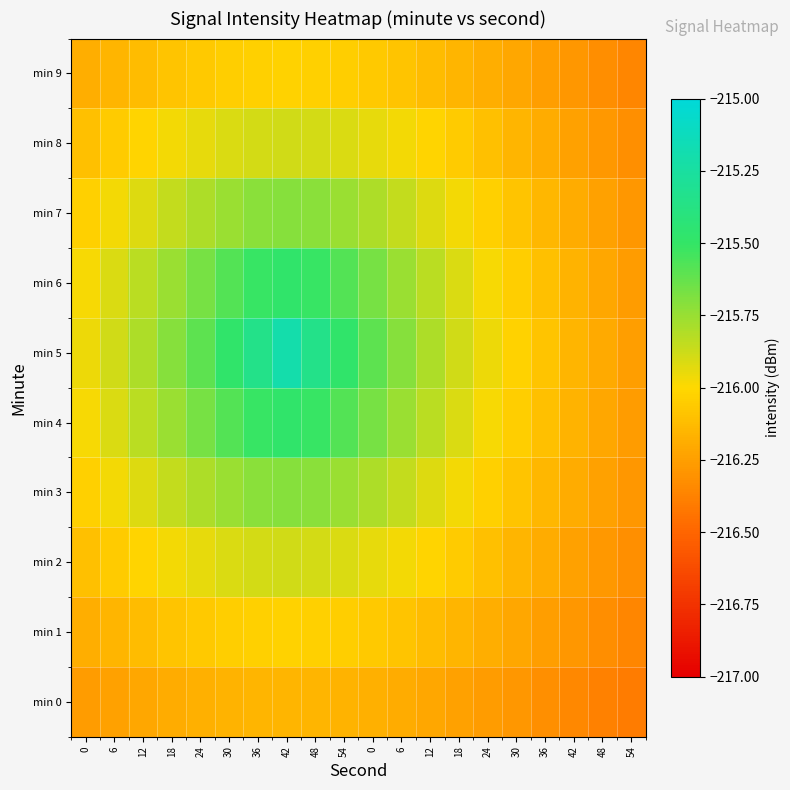

Reading right to left, extract all data points from this chart.

min 0: 54=-216.4	48=-216.4	42=-216.3	36=-216.3	30=-216.3	24=-216.3	18=-216.2	12=-216.2	6=-216.2	0=-216.2	54=-216.2	48=-216.2	42=-216.1	36=-216.2	30=-216.2	24=-216.2	18=-216.2	12=-216.2	6=-216.2	0=-216.3
min 1: 54=-216.4	48=-216.3	42=-216.3	36=-216.3	30=-216.2	24=-216.2	18=-216.1	12=-216.1	6=-216.1	0=-216.1	54=-216.0	48=-216.0	42=-216.0	36=-216.0	30=-216.0	24=-216.1	18=-216.1	12=-216.1	6=-216.1	0=-216.2
min 2: 54=-216.3	48=-216.3	42=-216.2	36=-216.2	30=-216.1	24=-216.1	18=-216.1	12=-216.0	6=-216.0	0=-215.9	54=-215.9	48=-215.9	42=-215.9	36=-215.9	30=-215.9	24=-215.9	18=-216.0	12=-216.0	6=-216.1	0=-216.1
min 3: 54=-216.3	48=-216.2	42=-216.2	36=-216.1	30=-216.1	24=-216.0	18=-216.0	12=-215.9	6=-215.9	0=-215.8	54=-215.8	48=-215.7	42=-215.7	36=-215.7	30=-215.8	24=-215.8	18=-215.9	12=-215.9	6=-216.0	0=-216.0
min 4: 54=-216.3	48=-216.2	42=-216.2	36=-216.1	30=-216.0	24=-216.0	18=-215.9	12=-215.8	6=-215.8	0=-215.7	54=-215.6	48=-215.5	42=-215.5	36=-215.5	30=-215.6	24=-215.7	18=-215.8	12=-215.8	6=-215.9	0=-216.0
min 5: 54=-216.3	48=-216.2	42=-216.1	36=-216.1	30=-216.0	24=-216.0	18=-215.9	12=-215.8	6=-215.7	0=-215.6	54=-215.5	48=-215.4	42=-215.2	36=-215.4	30=-215.5	24=-215.6	18=-215.7	12=-215.8	6=-215.9	0=-216.0
min 6: 54=-216.3	48=-216.2	42=-216.2	36=-216.1	30=-216.0	24=-216.0	18=-215.9	12=-215.8	6=-215.8	0=-215.7	54=-215.6	48=-215.5	42=-215.5	36=-215.5	30=-215.6	24=-215.7	18=-215.8	12=-215.8	6=-215.9	0=-216.0
min 7: 54=-216.3	48=-216.2	42=-216.2	36=-216.1	30=-216.1	24=-216.0	18=-216.0	12=-215.9	6=-215.9	0=-215.8	54=-215.8	48=-215.7	42=-215.7	36=-215.7	30=-215.8	24=-215.8	18=-215.9	12=-215.9	6=-216.0	0=-216.0
min 8: 54=-216.3	48=-216.3	42=-216.2	36=-216.2	30=-216.1	24=-216.1	18=-216.1	12=-216.0	6=-216.0	0=-215.9	54=-215.9	48=-215.9	42=-215.9	36=-215.9	30=-215.9	24=-215.9	18=-216.0	12=-216.0	6=-216.1	0=-216.1
min 9: 54=-216.4	48=-216.3	42=-216.3	36=-216.3	30=-216.2	24=-216.2	18=-216.1	12=-216.1	6=-216.1	0=-216.1	54=-216.0	48=-216.0	42=-216.0	36=-216.0	30=-216.0	24=-216.1	18=-216.1	12=-216.1	6=-216.1	0=-216.2